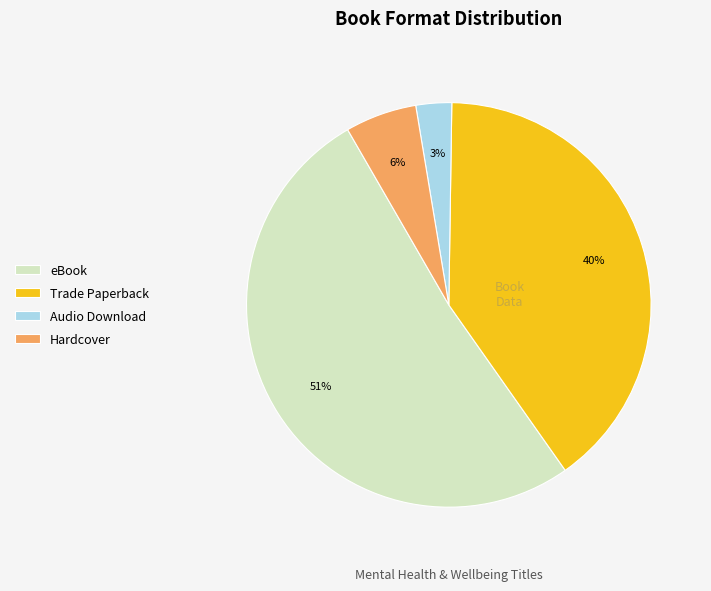

Which category has the smallest portion of the pie?

Audio Download